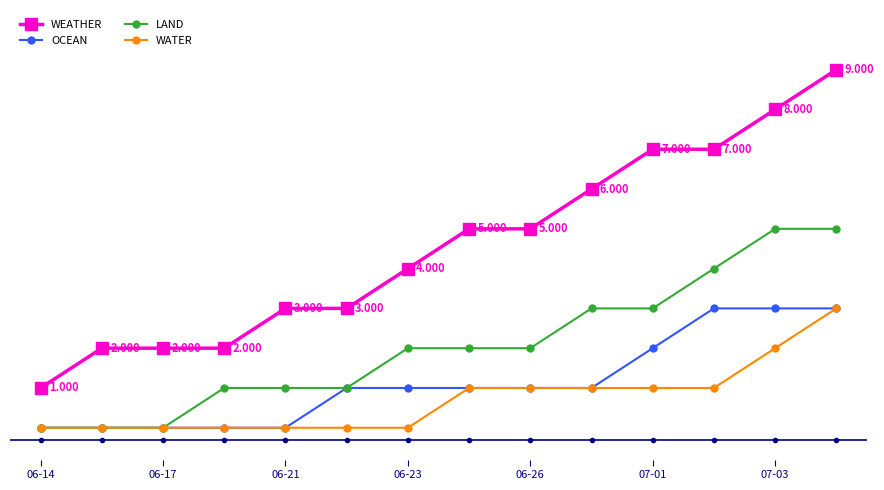

Which category has the lowest value in the WEATHER series?

06-14